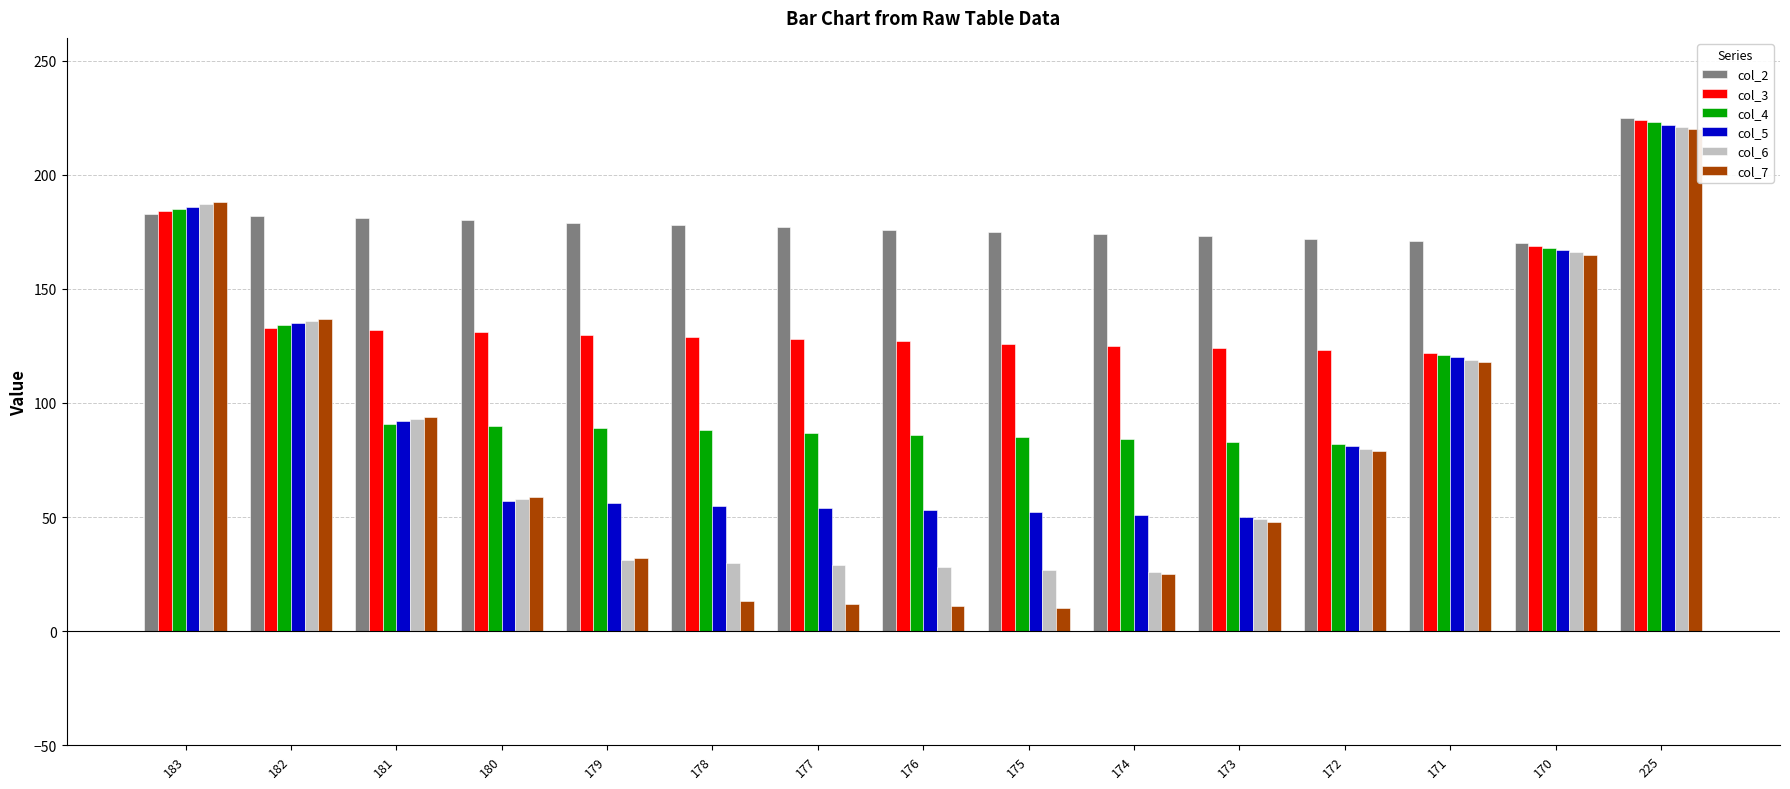

What is the average value of the col_4 series?

113